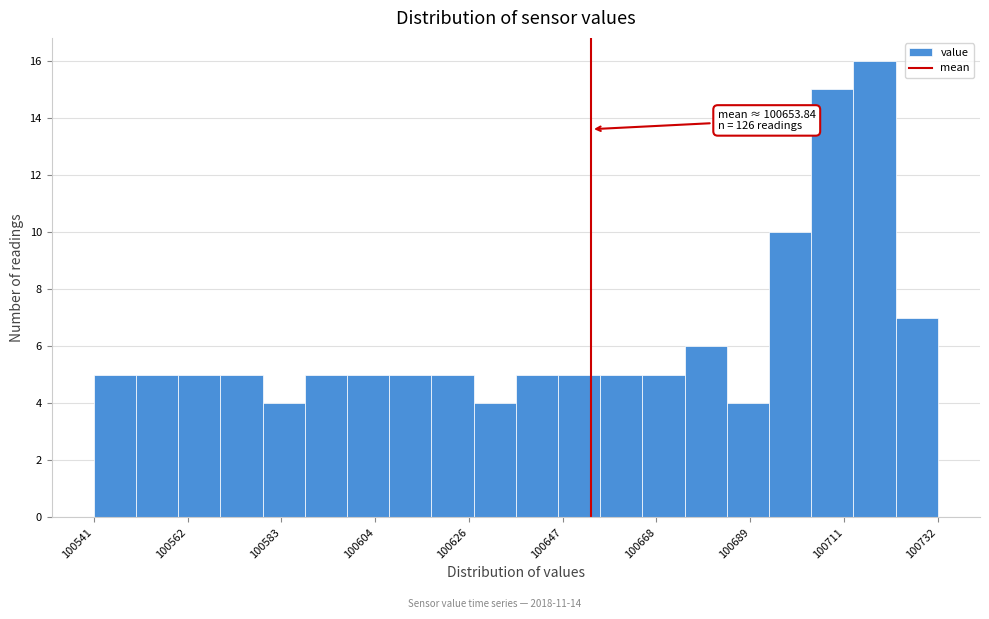

Around what value on the x-axis is the tallest bar? Give the approximate position of its centre, as read against the axis.

100720